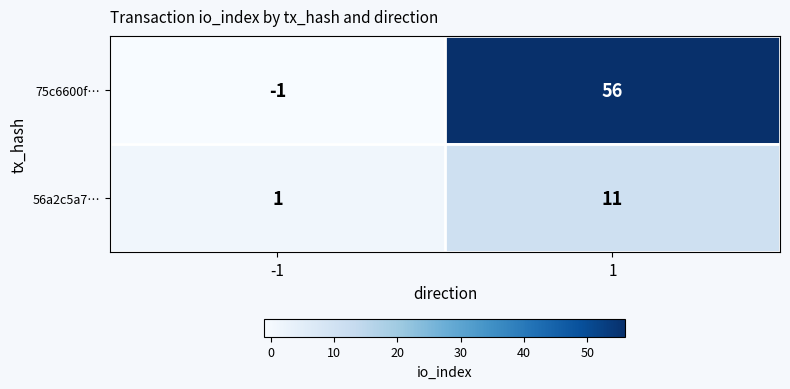

What is the approximate value of 75c6600f… at 1?

56